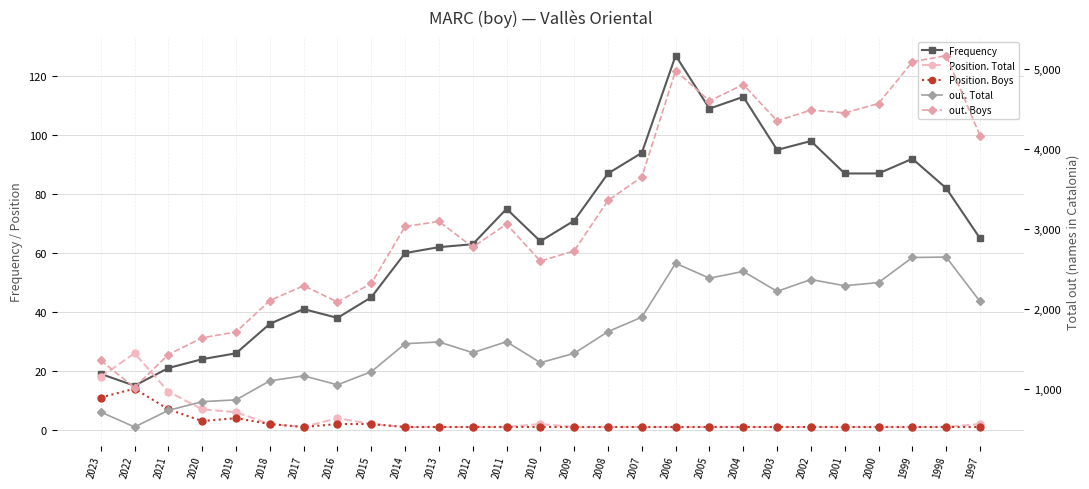

At which category does out. Total reach its first local valley?

2022